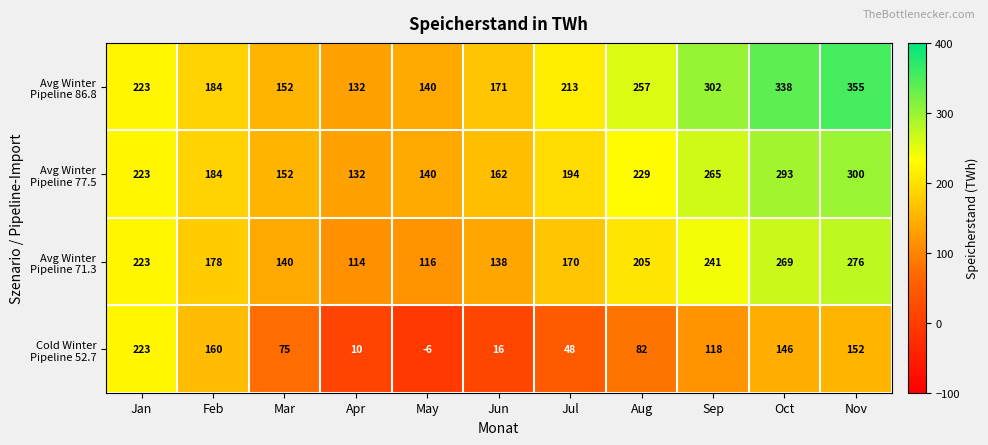

What is the difference between the highest and lowest values at Apr?

122